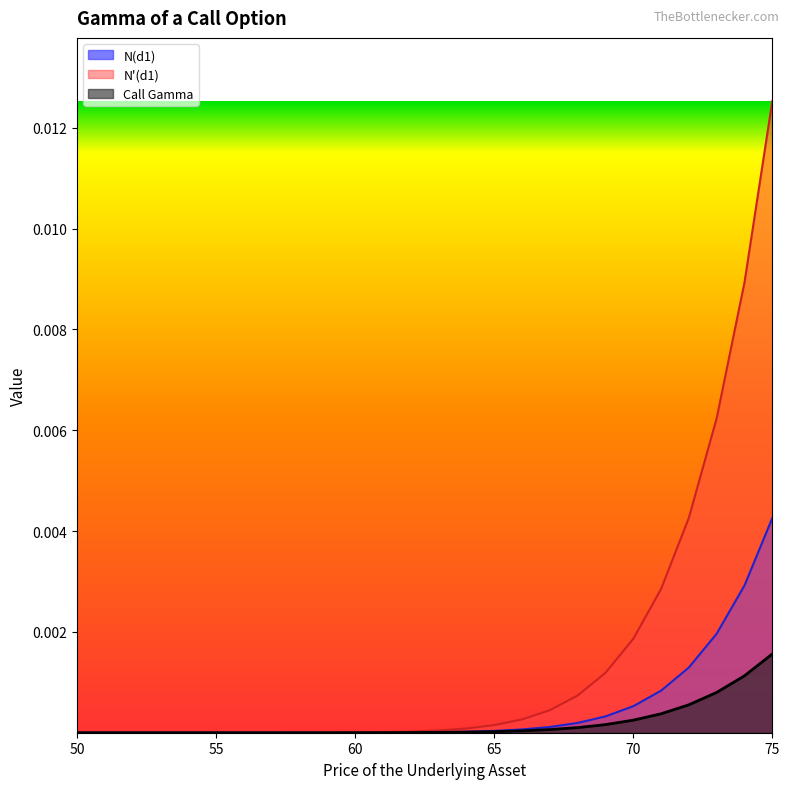

Rank the categories by N(d1) value from lowest to highest.

50, 51, 52, 53, 54, 55, 56, 57, 58, 59, 60, 61, 62, 63, 64, 65, 66, 67, 68, 69, 70, 71, 72, 73, 74, 75